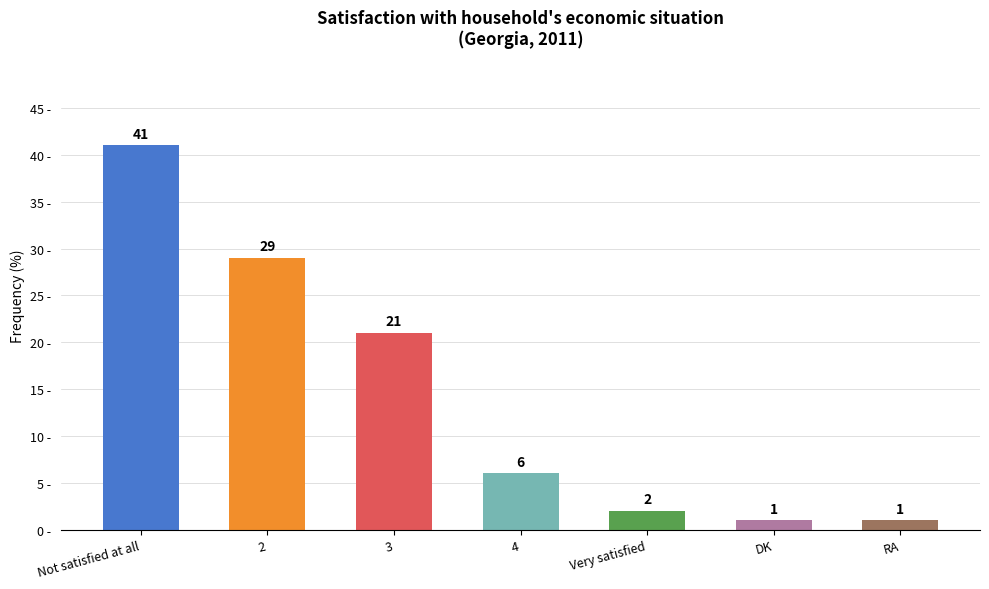

Approximately how many times larger is the value at Very satisfied compared to DK?

2.0